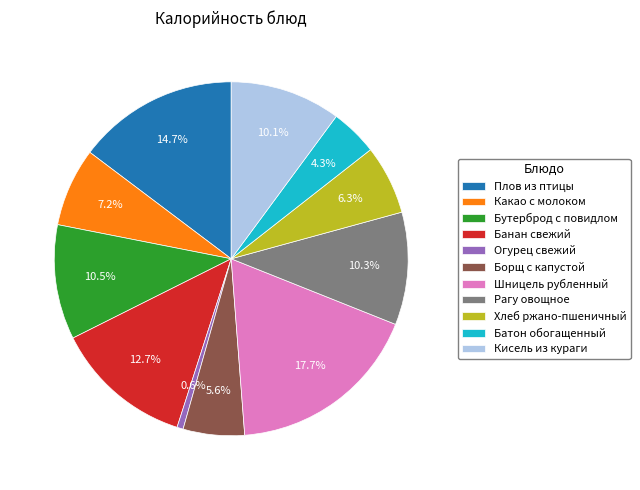

What is the ratio of the value at Рагу овощное to the value at Огурец свежий?

18.1